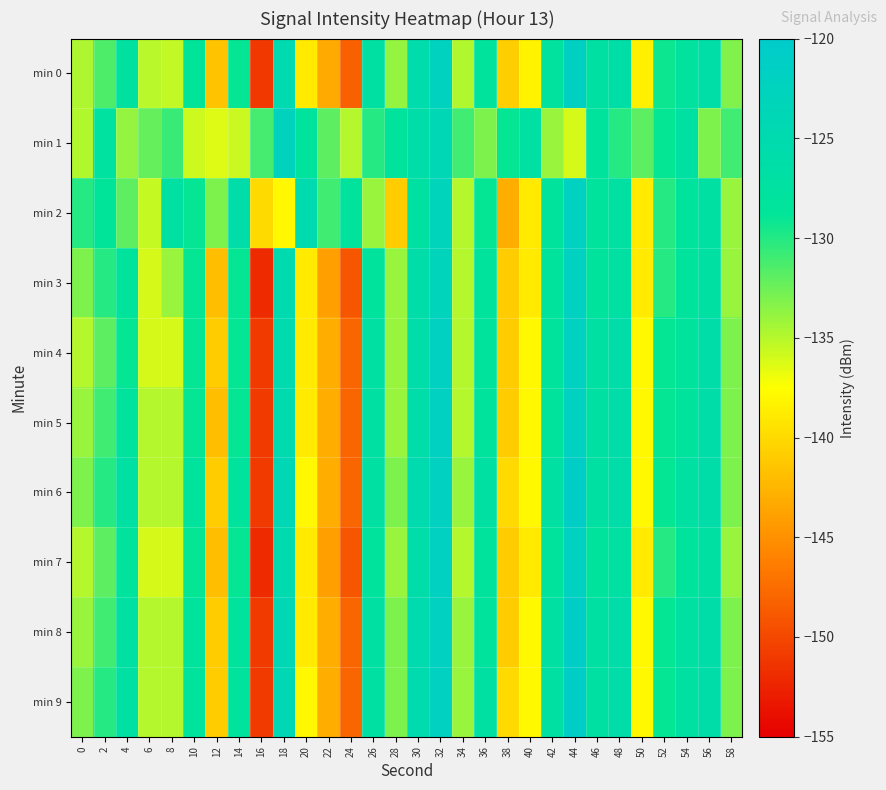

Which series has the widest spread of values?

min 3